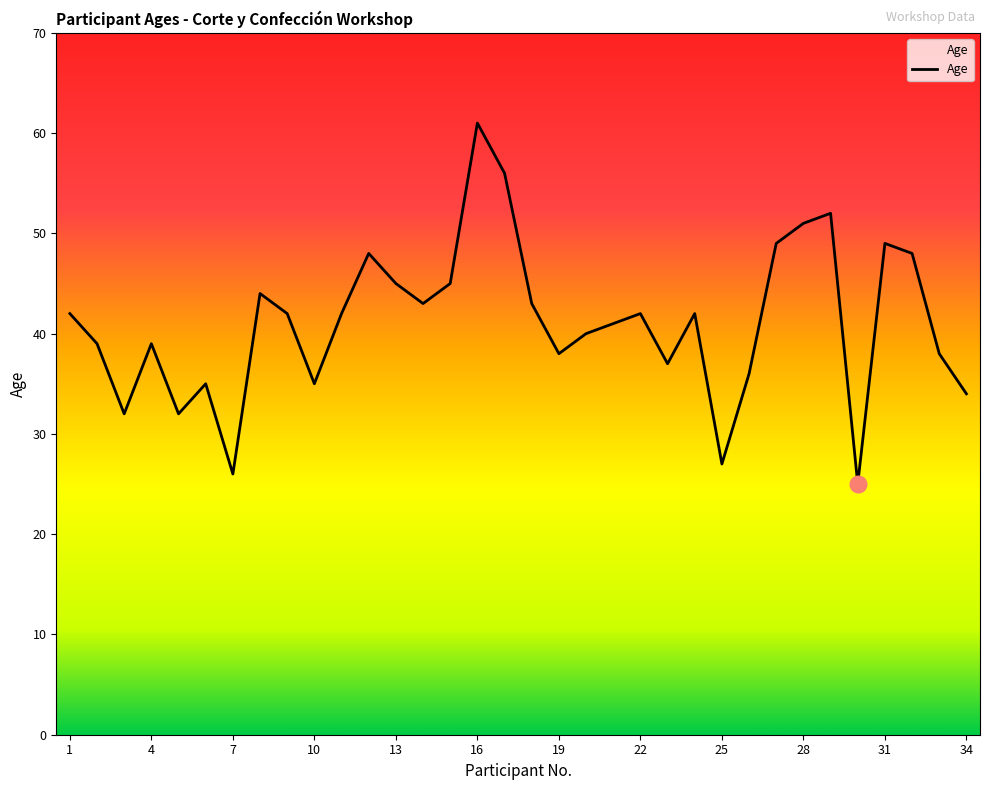

What is the difference between the maximum and minimum values?

36